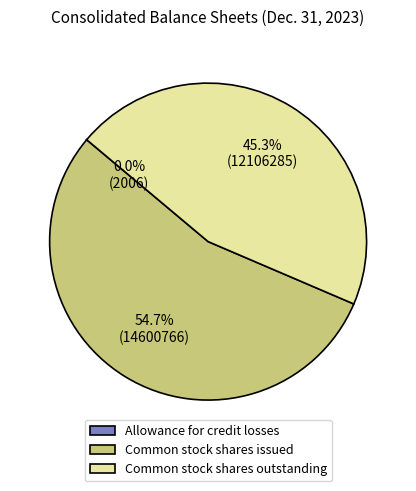

Which category accounts for the majority?

Common stock shares issued